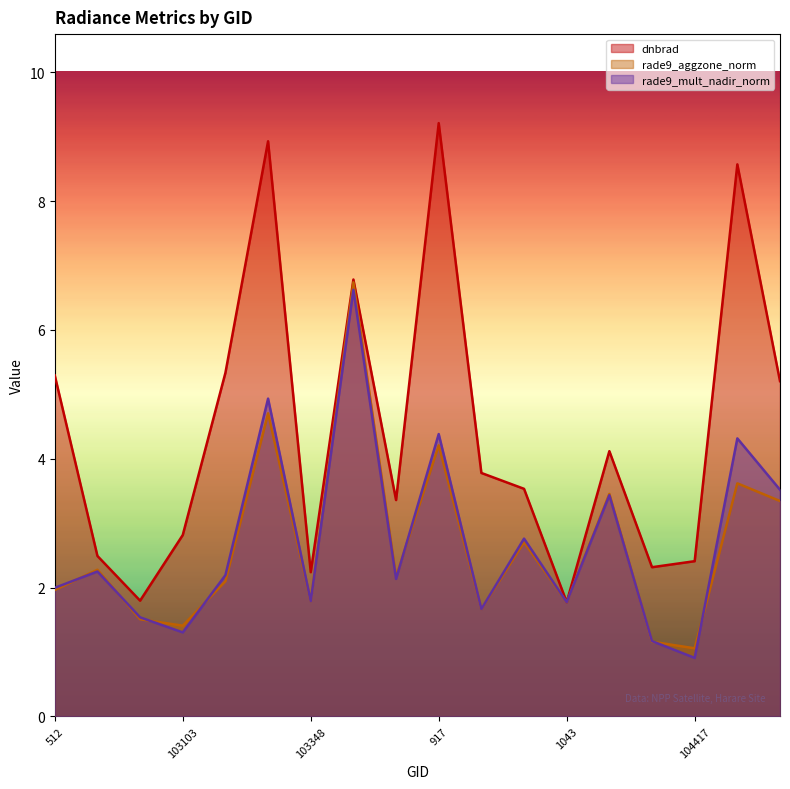

What is the maximum value shown in the chart?

9.2